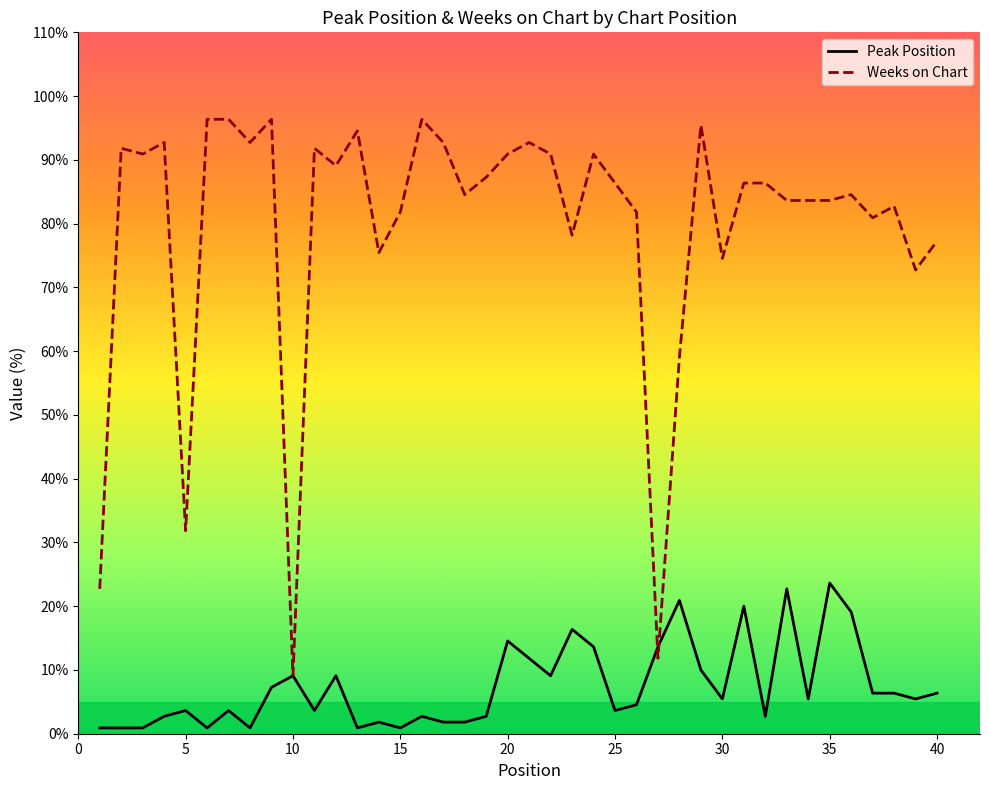

What is the greatest value displayed?

96.4